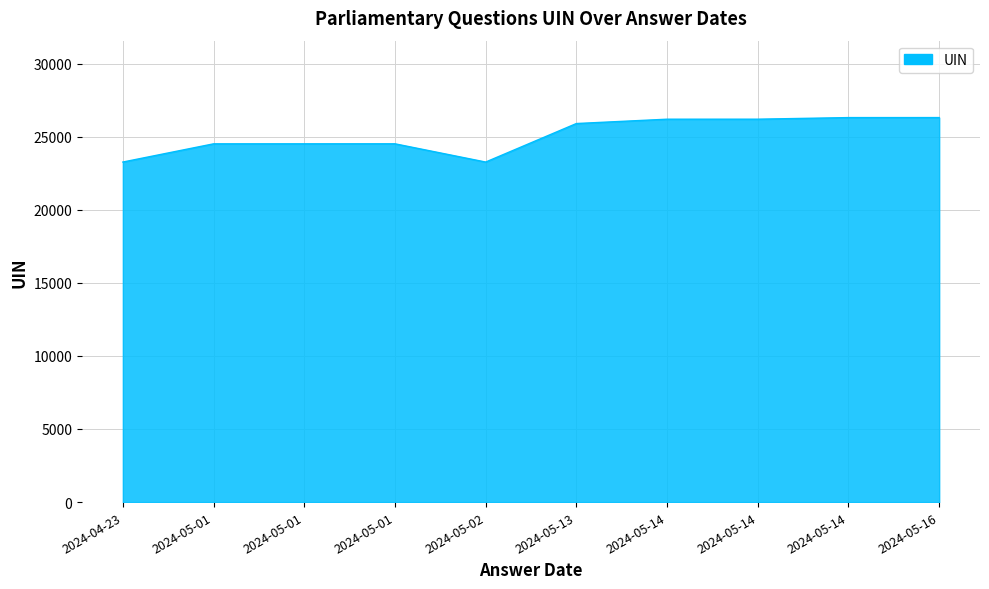

What is the value of the 7th point from the left?

26191